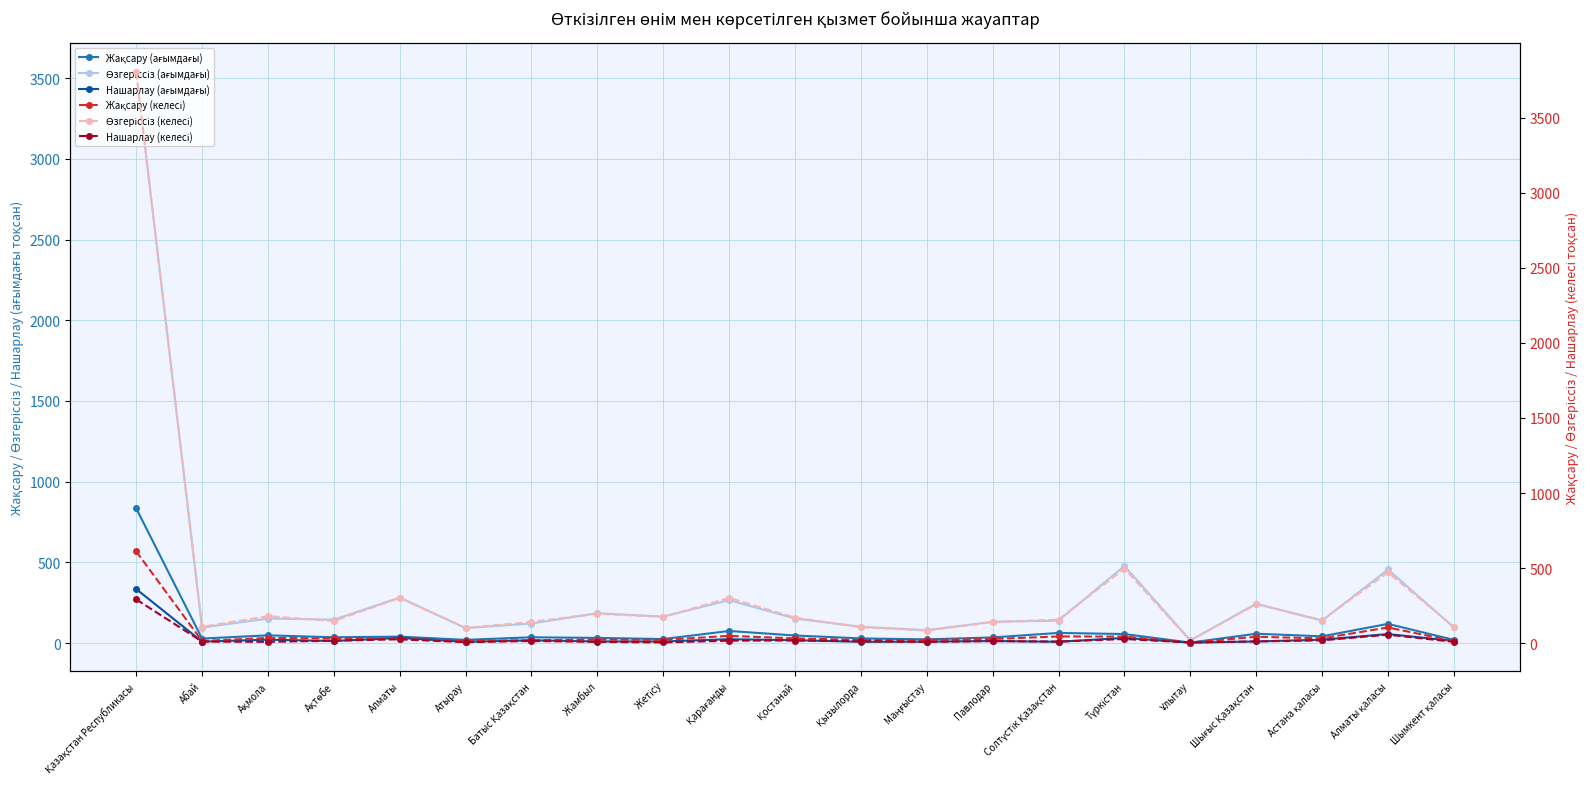

Reading left to right, list all the values displayed in this chart.

Жақсару (ағымдағы): Қазақстан Республикасы=835	Абай=28	Ақмола=48	Ақтөбе=36	Алматы=40	Атырау=20	Батыс Қазақстан=36	Жамбыл=32	Жетісу=25	Қарағанды=75	Қостанай=47	Қызылорда=29	Маңғыстау=23	Павлодар=35	Солтүстік Қазақстан=63	Түркістан=56	Ұлытау=3	Шығыс Қазақстан=58	Астана қаласы=42	Алматы қаласы=119	Шымкент қаласы=20
Өзгеріссіз (ағымдағы): Қазақстан Республикасы=3539	Абай=96	Ақмола=152	Ақтөбе=145	Алматы=282	Атырау=93	Батыс Қазақстан=121	Жамбыл=185	Жетісу=164	Қарағанды=266	Қостанай=152	Қызылорда=101	Маңғыстау=80	Павлодар=132	Солтүстік Қазақстан=139	Түркістан=478	Ұлытау=17	Шығыс Қазақстан=244	Астана қаласы=139	Алматы қаласы=456	Шымкент қаласы=97
Нашарлау (ағымдағы): Қазақстан Республикасы=335	Абай=9	Ақмола=21	Ақтөбе=13	Алматы=32	Атырау=8	Батыс Қазақстан=17	Жамбыл=10	Жетісу=10	Қарағанды=24	Қостанай=18	Қызылорда=8	Маңғыстау=9	Павлодар=13	Солтүстік Қазақстан=8	Түркістан=32	Ұлытау=3	Шығыс Қазақстан=10	Астана қаласы=21	Алматы қаласы=56	Шымкент қаласы=13
Жақсару (келесі): Қазақстан Республикасы=611	Абай=14	Ақмола=34	Ақтөбе=31	Алматы=28	Атырау=14	Батыс Қазақстан=19	Жамбыл=23	Жетісу=21	Қарағанды=48	Қостанай=31	Қызылорда=20	Маңғыстау=21	Павлодар=27	Солтүстік Қазақстан=44	Түркістан=43	Ұлытау=3	Шығыс Қазақстан=42	Астана қаласы=31	Алматы қаласы=104	Шымкент қаласы=13
Өзгеріссіз (келесі): Қазақстан Республикасы=3807	Абай=109	Ақмола=179	Ақтөбе=147	Алматы=301	Атырау=101	Батыс Қазақстан=141	Жамбыл=196	Жетісу=174	Қарағанды=301	Қостанай=169	Қызылорда=106	Маңғыстау=83	Павлодар=140	Солтүстік Қазақстан=156	Түркістан=496	Ұлытау=16	Шығыс Қазақстан=259	Астана қаласы=153	Алматы қаласы=471	Шымкент қаласы=109
Нашарлау (келесі): Қазақстан Республикасы=291	Абай=10	Ақмола=8	Ақтөбе=16	Алматы=25	Атырау=6	Батыс Қазақстан=14	Жамбыл=8	Жетісу=4	Қарағанды=16	Қостанай=17	Қызылорда=12	Маңғыстау=8	Павлодар=13	Солтүстік Қазақстан=10	Түркістан=27	Ұлытау=4	Шығыс Қазақстан=11	Астана қаласы=18	Алматы қаласы=56	Шымкент қаласы=8